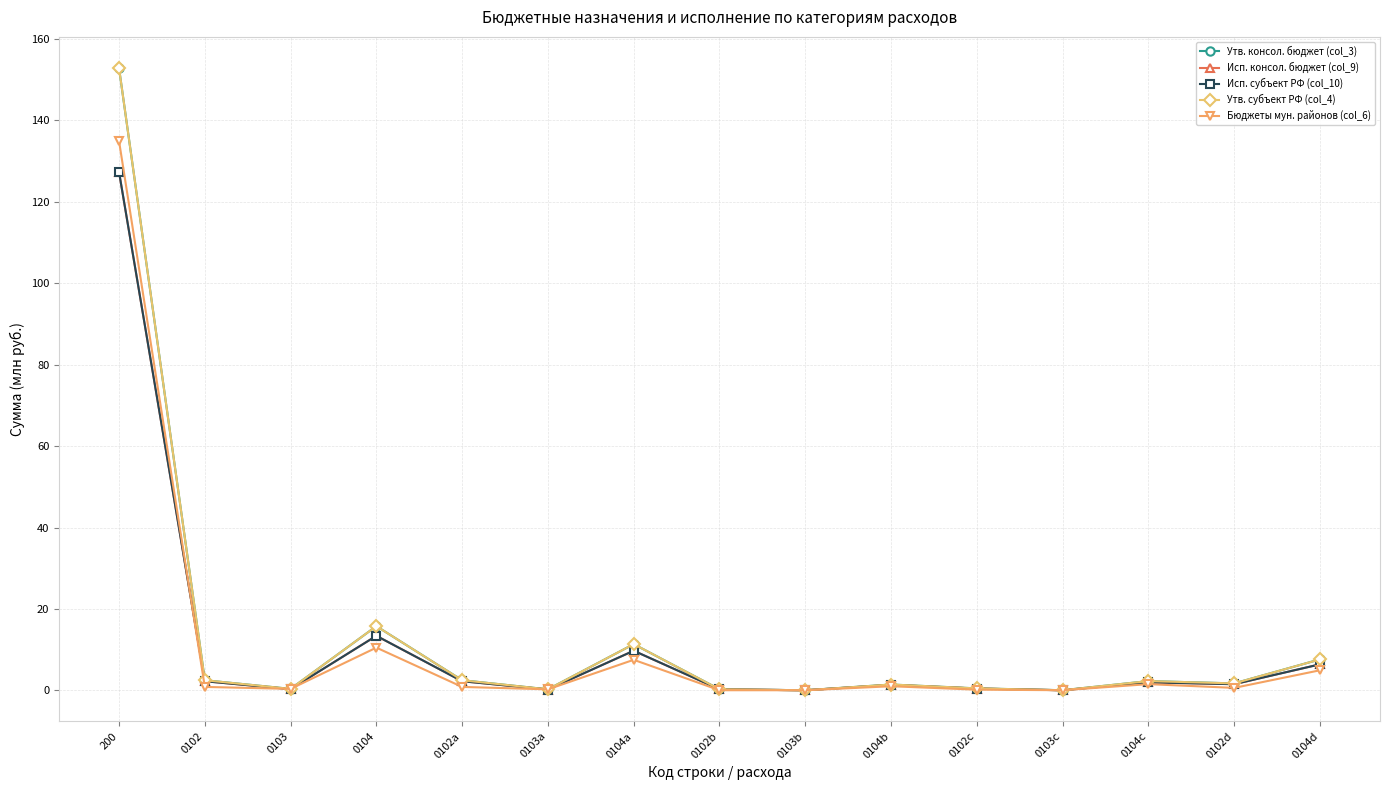

What are all the series names shown in the legend?

Утв. консол. бюджет (col_3), Исп. консол. бюджет (col_9), Исп. субъект РФ (col_10), Утв. субъект РФ (col_4), Бюджеты мун. районов (col_6)